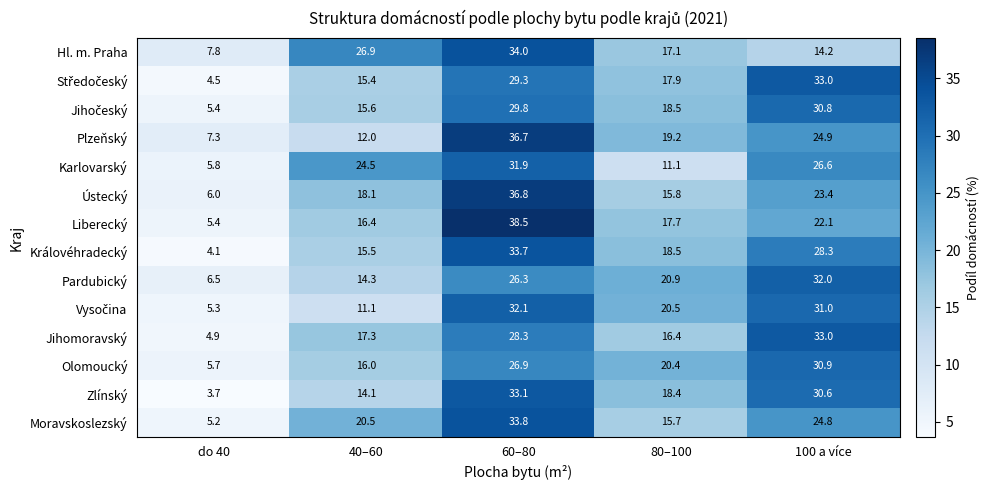

Where does the Ústecký series first go above 18?

40–60